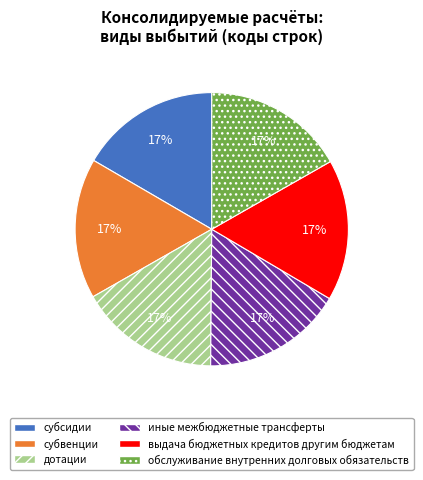

Count the number of slices in the pie.

6